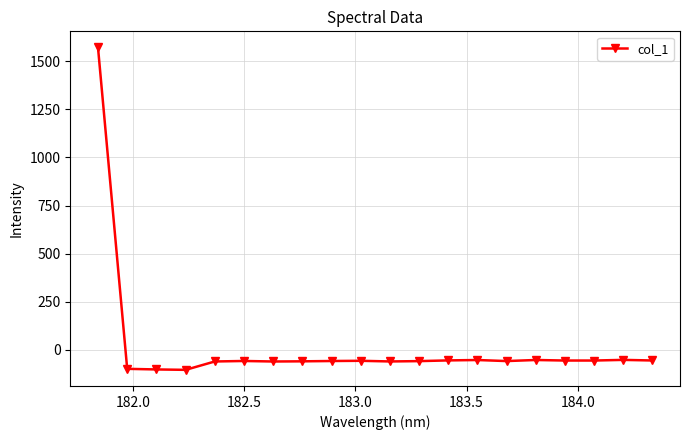

True or false: the data has more than 0 interior local peaks.

True